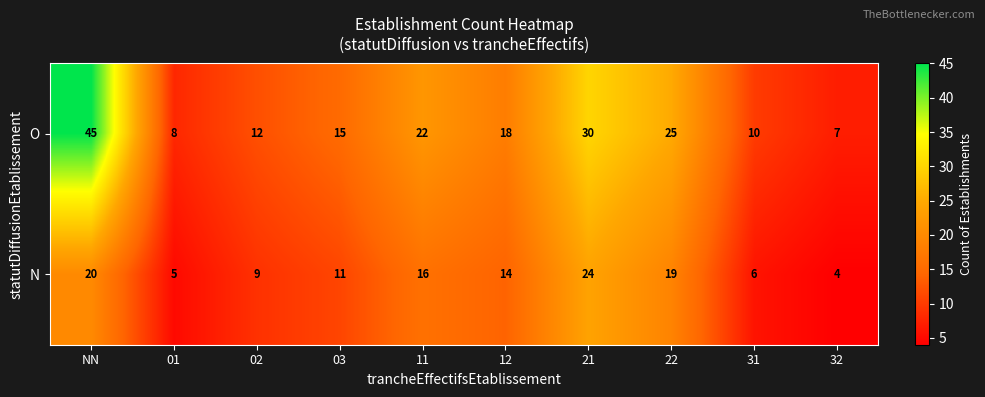

At which category is the sum across all series the highest?

NN